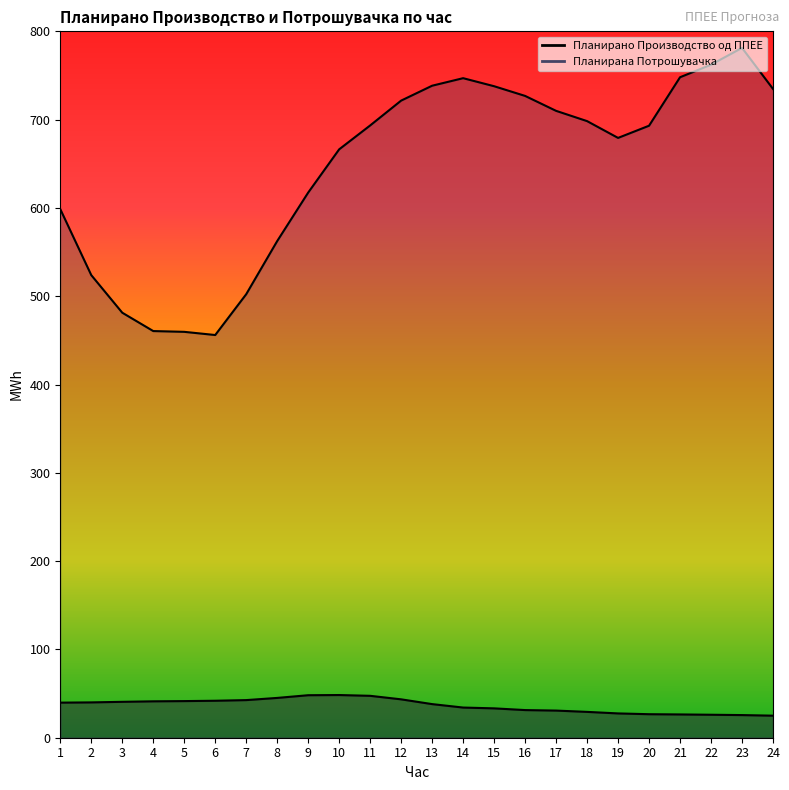

Does the chart have visible grid lines?

No